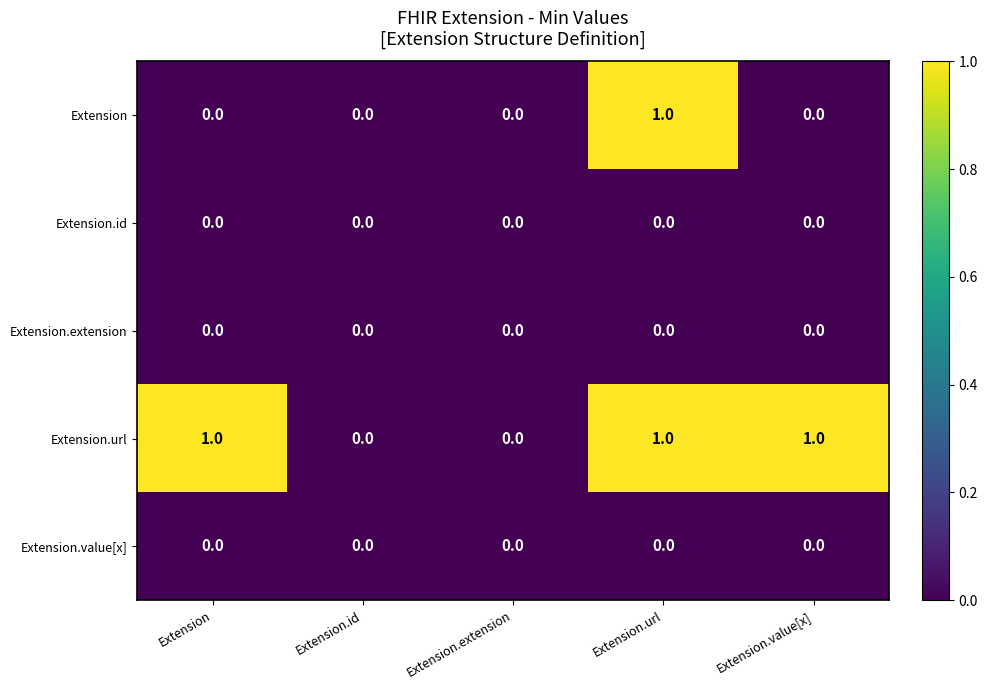

Reading left to right, extract all data points from this chart.

Extension: Extension=0	Extension.id=0	Extension.extension=0	Extension.url=1	Extension.value[x]=0
Extension.id: Extension=0	Extension.id=0	Extension.extension=0	Extension.url=0	Extension.value[x]=0
Extension.extension: Extension=0	Extension.id=0	Extension.extension=0	Extension.url=0	Extension.value[x]=0
Extension.url: Extension=1	Extension.id=0	Extension.extension=0	Extension.url=1	Extension.value[x]=1
Extension.value[x]: Extension=0	Extension.id=0	Extension.extension=0	Extension.url=0	Extension.value[x]=0